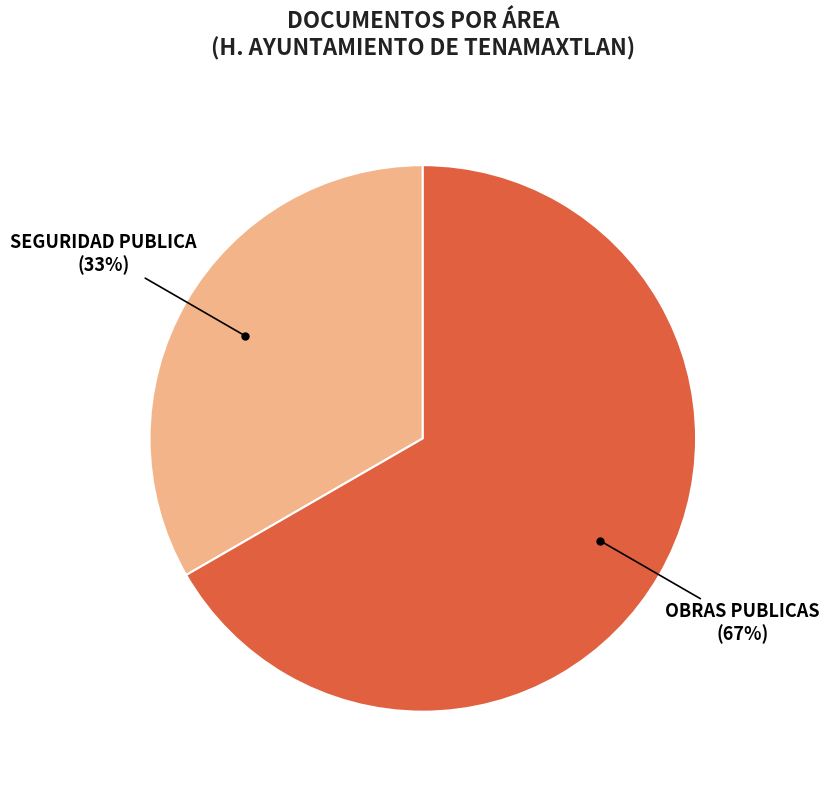

Is there a majority slice in this chart?

Yes